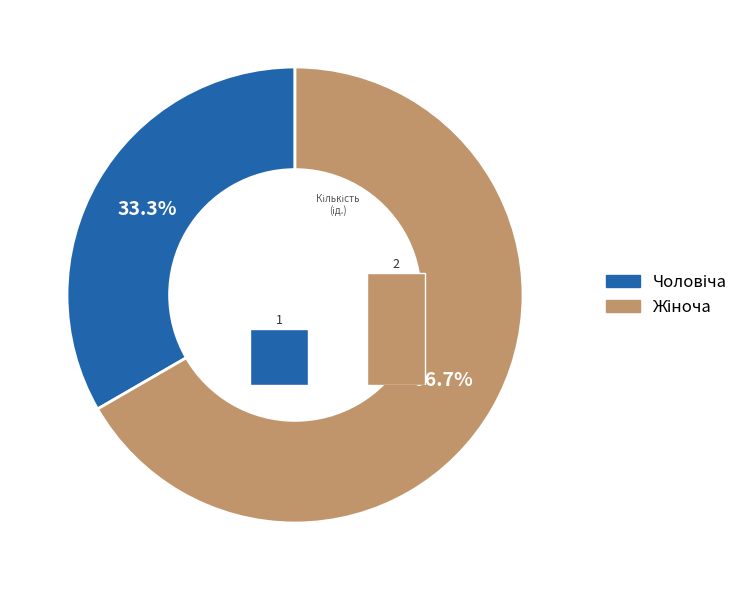

Is it true that Чоловіча is 33% of the pie?

True